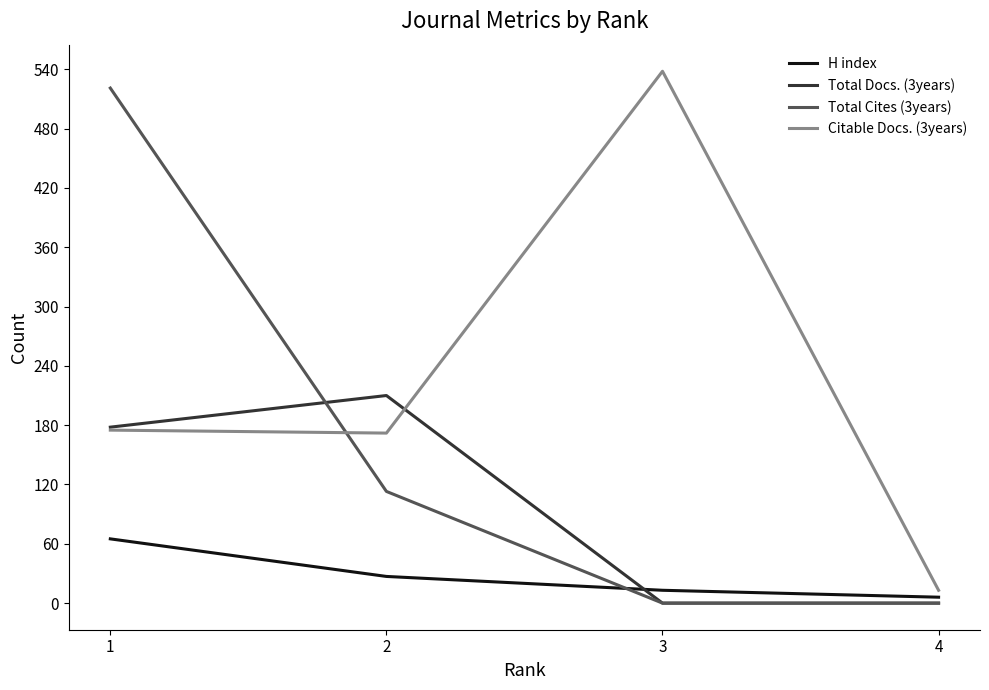

Reading left to right, what are all the values shown in this chart?

H index: 1=65	2=27	3=13	4=6
Total Docs. (3years): 1=178	2=210	3=0	4=0
Total Cites (3years): 1=521	2=113	3=0	4=0
Citable Docs. (3years): 1=175	2=172	3=538	4=13